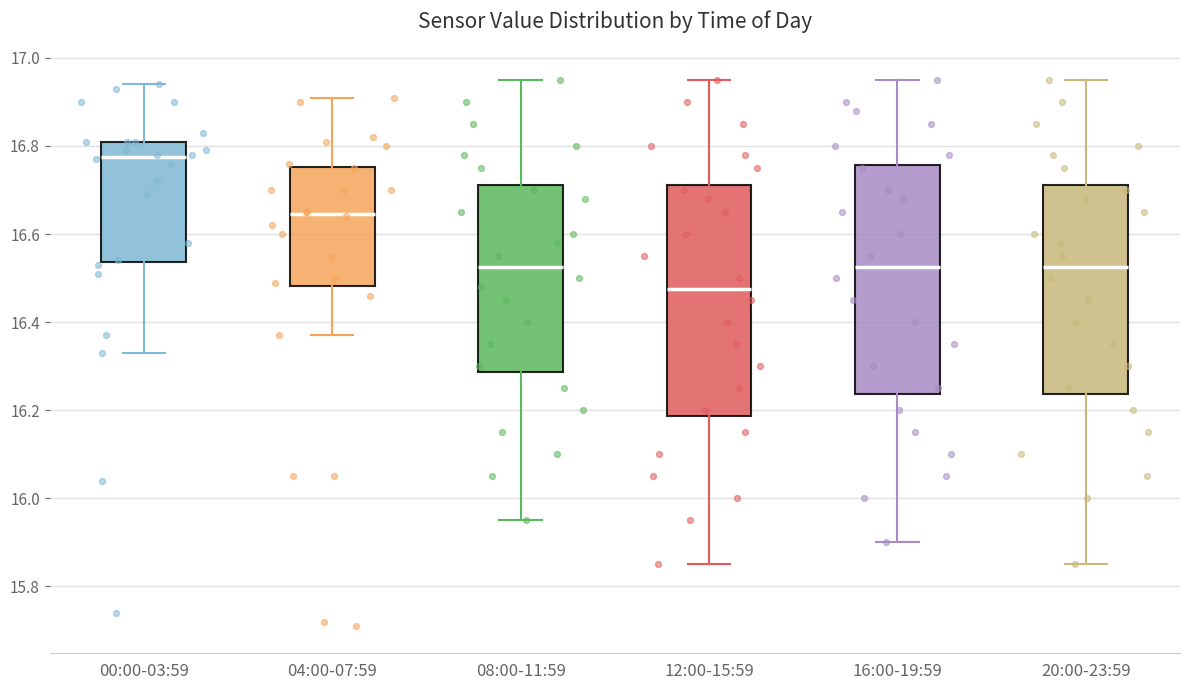

Reading left to right, transcribe this box plot: for each box, give where its median line is, the range the box spans, and where its two whiskers end, as read against the y-axis. The values are not printed on the chart, so give them approximately, as read against the axis.

00:00-03:59: median 16.78, box 16.54 to 16.82, whiskers 16.34 to 16.94
04:00-07:59: median 16.64, box 16.48 to 16.76, whiskers 16.38 to 16.92
08:00-11:59: median 16.52, box 16.28 to 16.72, whiskers 15.96 to 16.96
12:00-15:59: median 16.48, box 16.18 to 16.72, whiskers 15.86 to 16.96
16:00-19:59: median 16.52, box 16.24 to 16.76, whiskers 15.90 to 16.96
20:00-23:59: median 16.52, box 16.24 to 16.72, whiskers 15.86 to 16.96